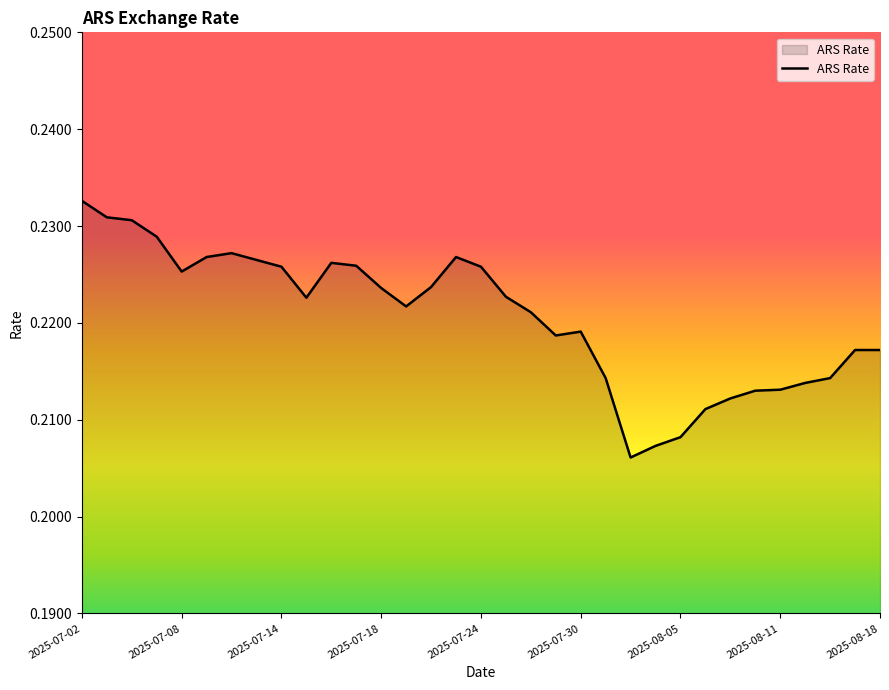

List the labels in order of value, largest first.

2025-07-02, 2025-07-03, 2025-07-04, 2025-07-07, 2025-07-10, 2025-07-09, 2025-07-23, 2025-07-11, 2025-07-16, 2025-07-17, 2025-07-14, 2025-07-24, 2025-07-08, 2025-07-22, 2025-07-18, 2025-07-25, 2025-07-15, 2025-07-21, 2025-07-28, 2025-07-30, 2025-07-29, 2025-08-15, 2025-08-18, 2025-07-31, 2025-08-13, 2025-08-12, 2025-08-11, 2025-08-08, 2025-08-07, 2025-08-06, 2025-08-05, 2025-08-04, 2025-08-01